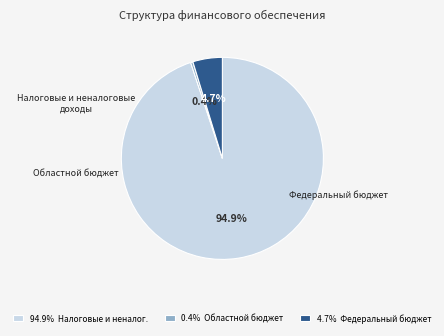

Rank the categories by value from highest to lowest.

94.9% Налоговые и неналог., 4.7% Федеральный бюджет, 0.4% Областной бюджет